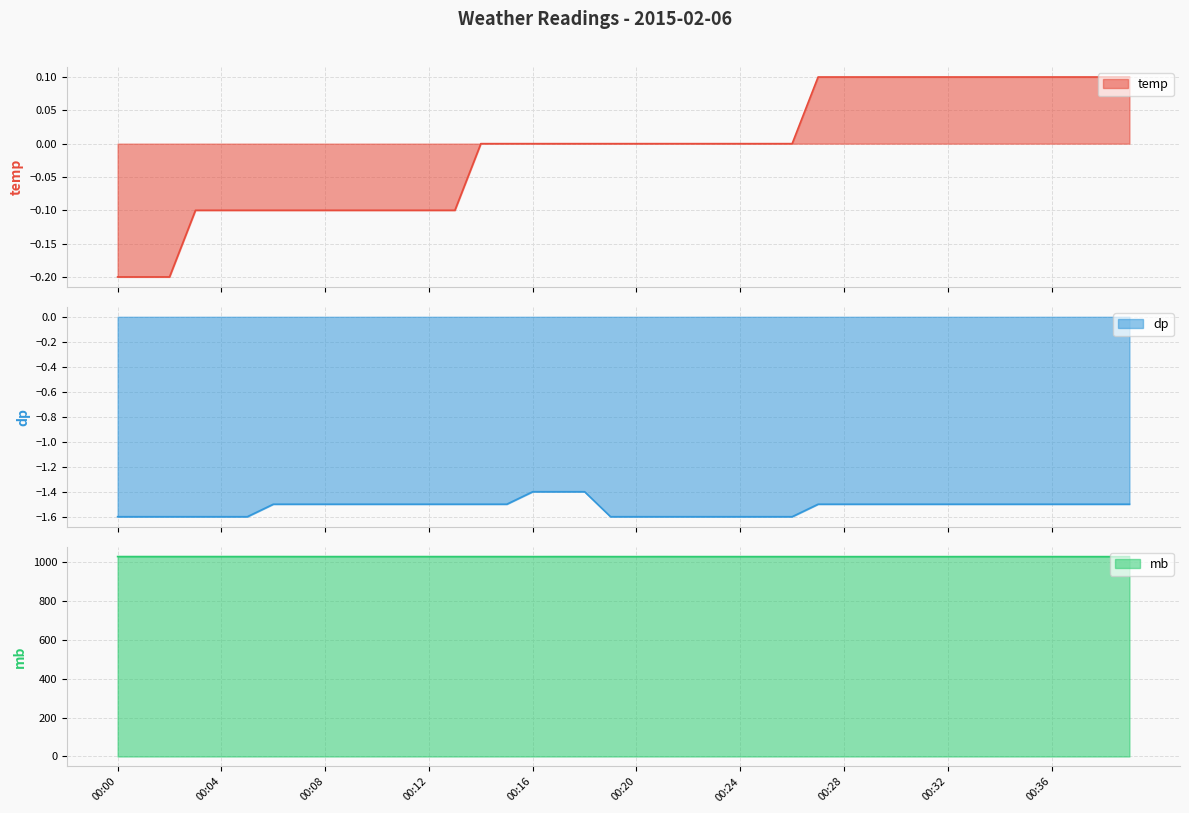

At how many categories does at least one series exceed 779?

40